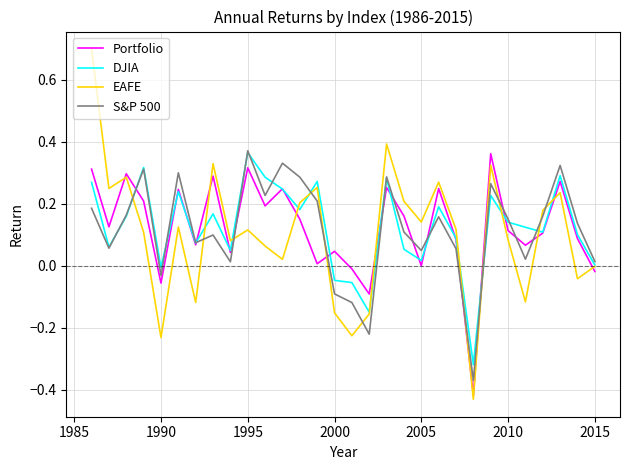

What is the difference between the second highest and minimum values in the DJIA series?

0.6